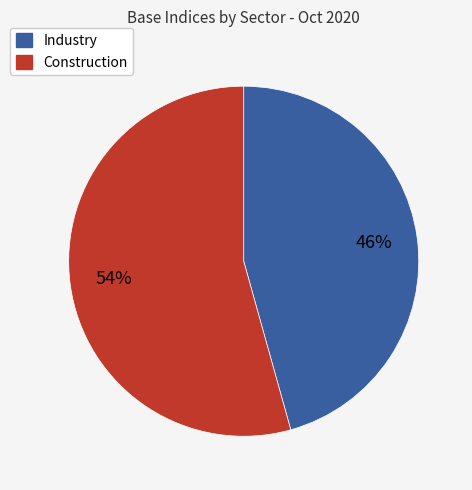

To the nearest percent, what is the average slice percentage?

50%